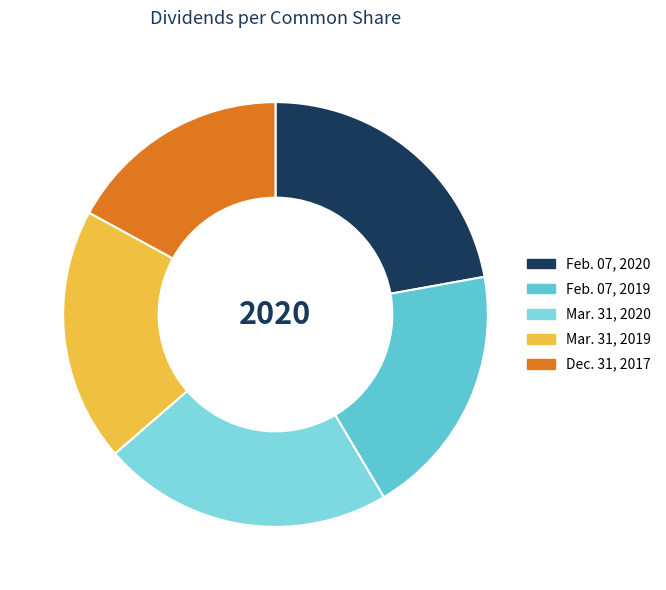

How many slices are in this pie chart?

5